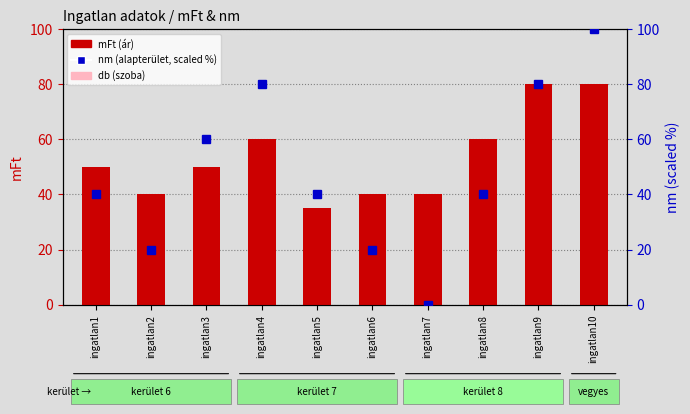

How many values in the db (szoba) series exceed 13?

7